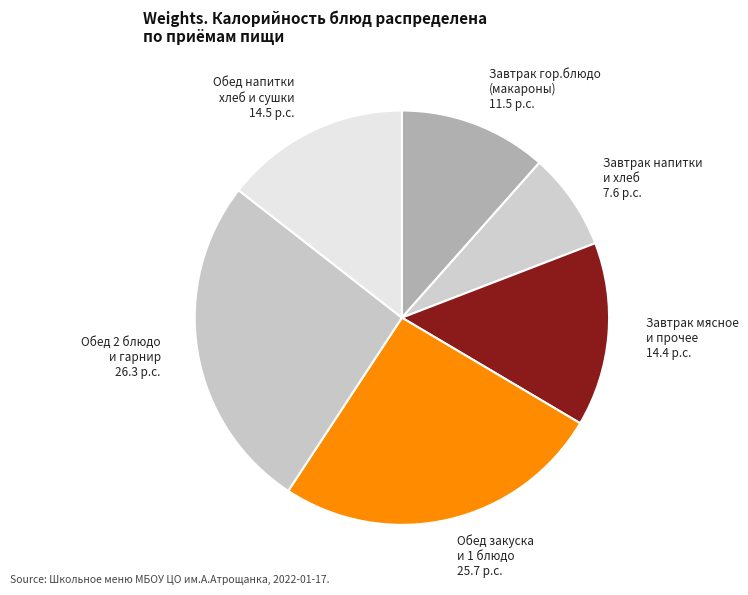

Is it true that Завтрак напитки и хлеб 7.6 p.c. is 1% of the pie?

False